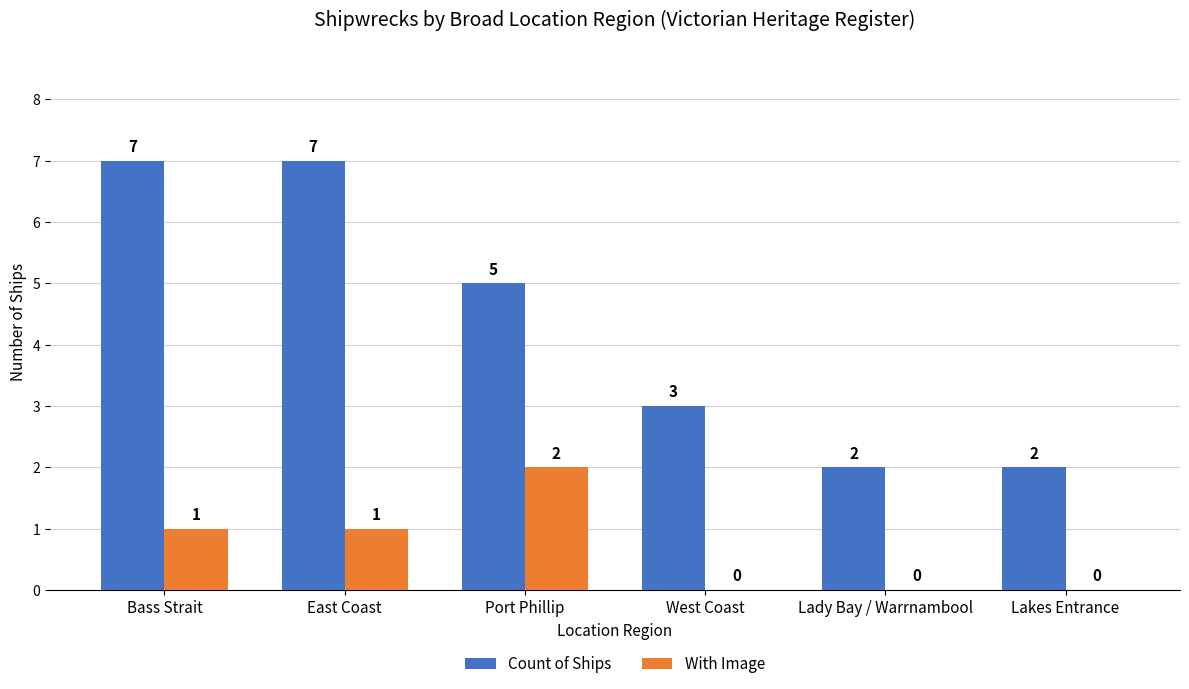

How many With Image values are between 0 and 1?

5